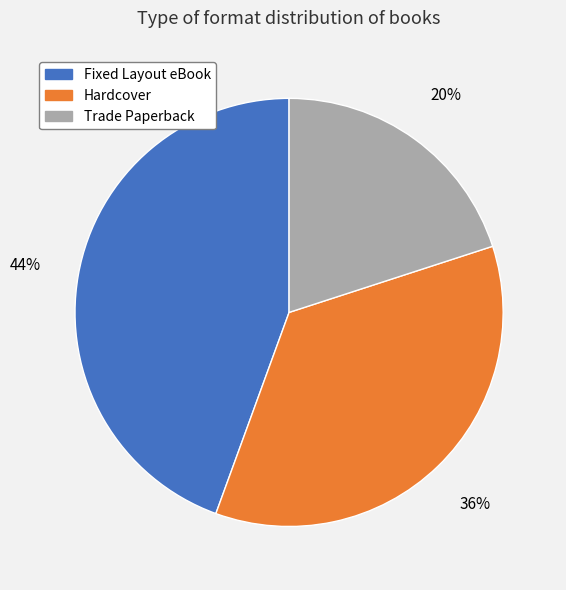

How many segments does this pie chart have?

3